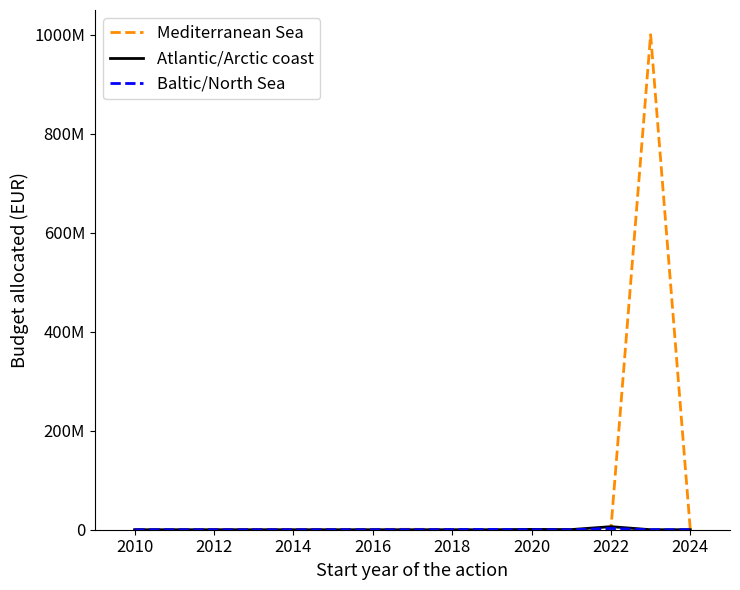

Between which two adjacent categories do Baltic/North Sea and Mediterranean Sea first intersect?

2012 and 2014